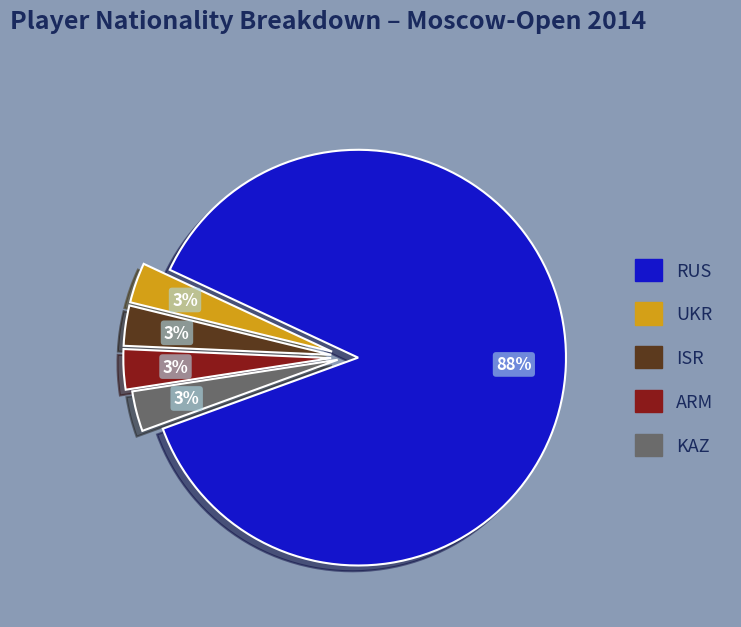

Which slice is the largest?

RUS